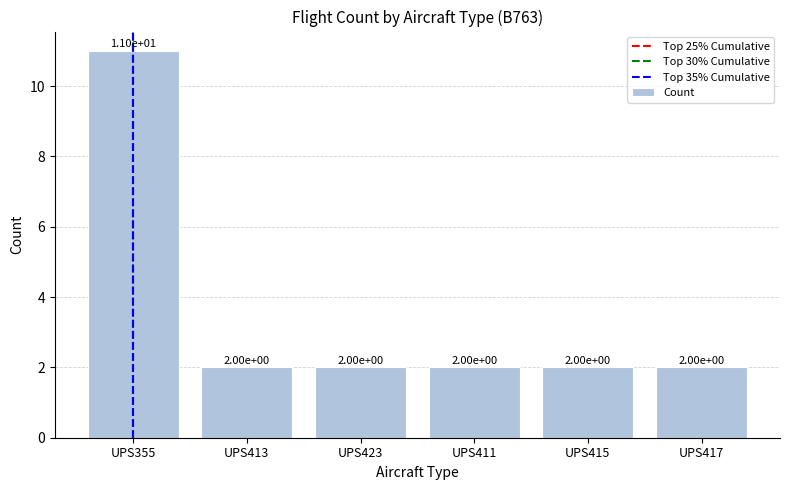

What is the smallest value displayed?

2